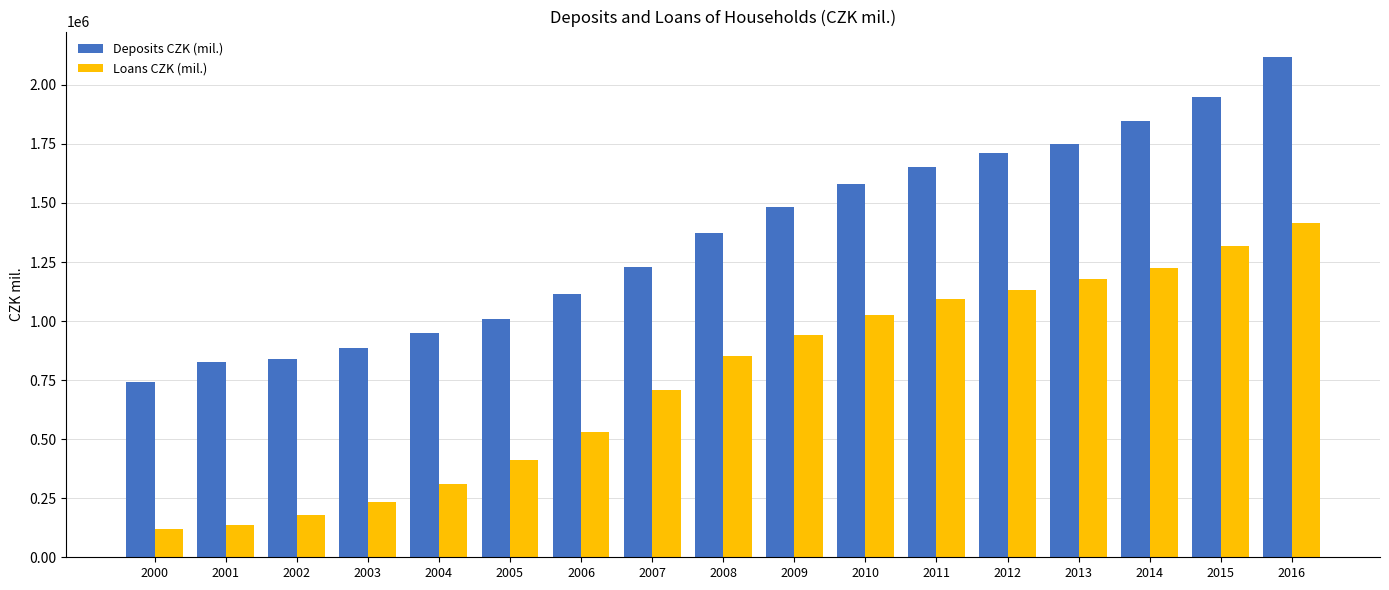

At which label is Loans CZK (mil.) closest to 767570?

2007